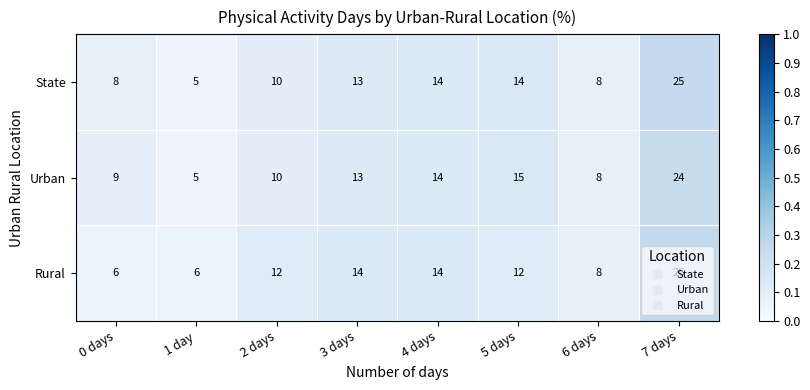

Is the value of Rural at 1 day greater than the value of State at 6 days?

No